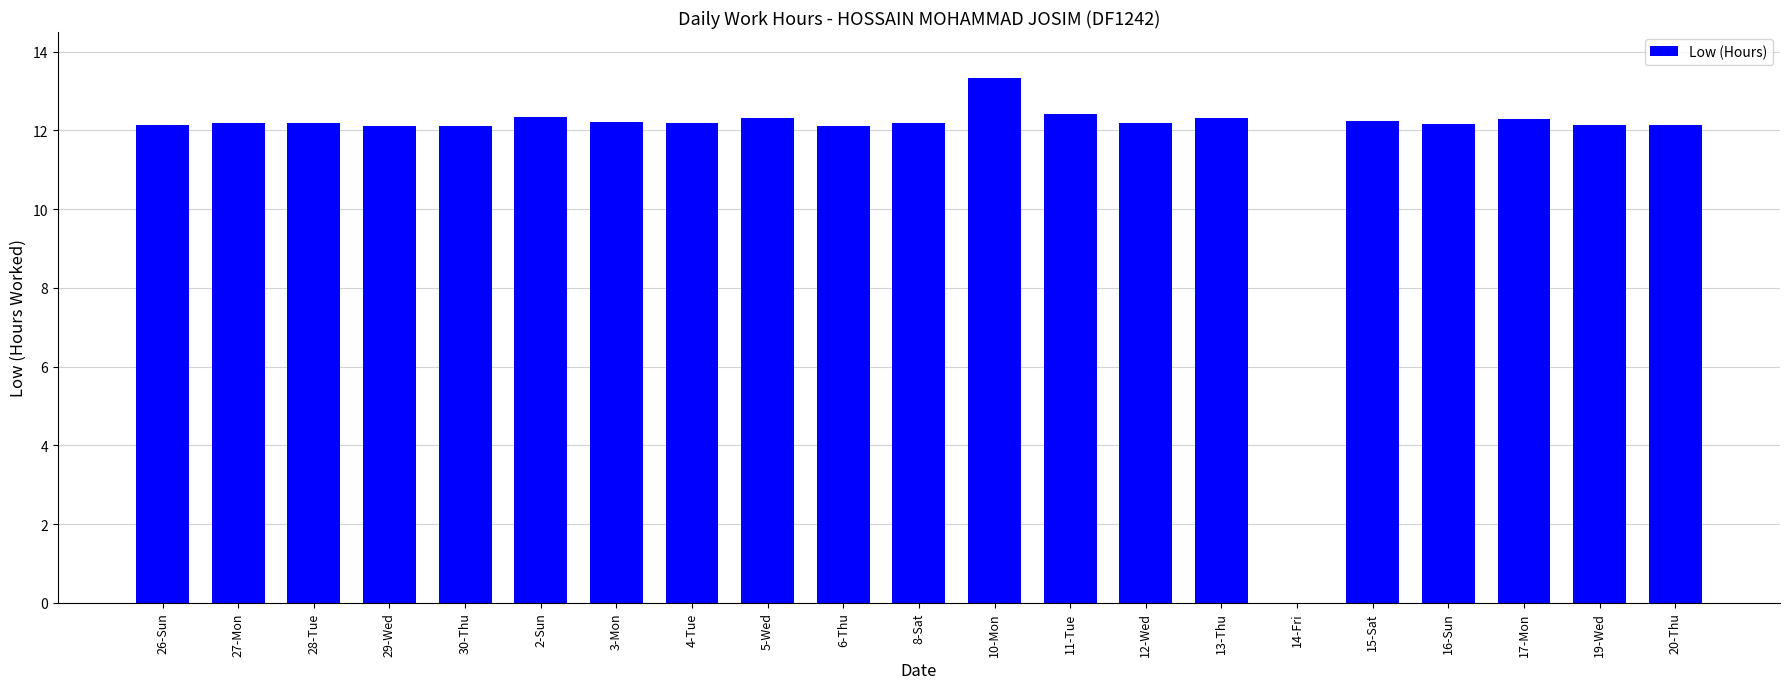

Is it true that the value at 10-Mon is 9.2?

False